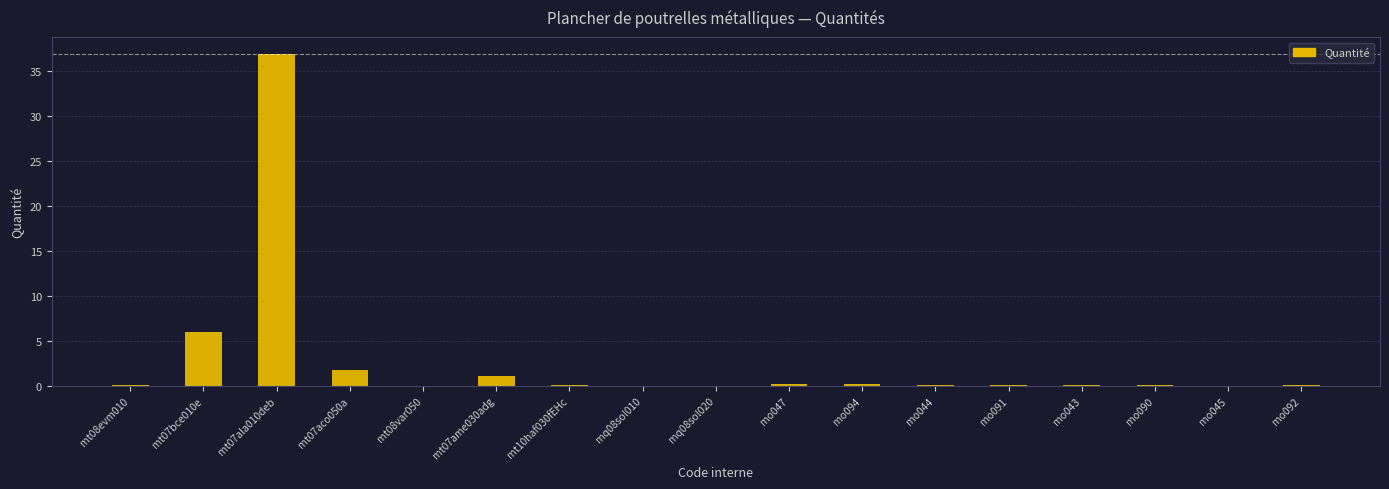

True or false: the data shows 0.0 at mo045.

True